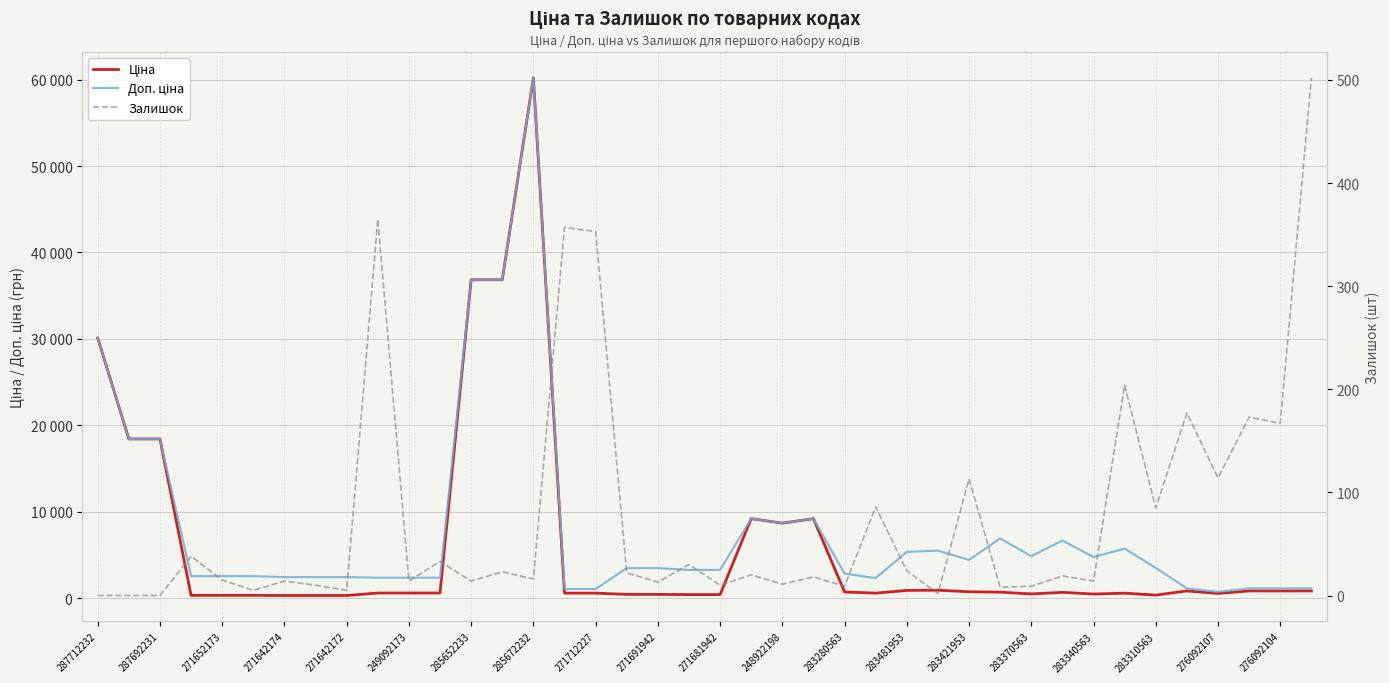

What position from the left is 249092173?

11